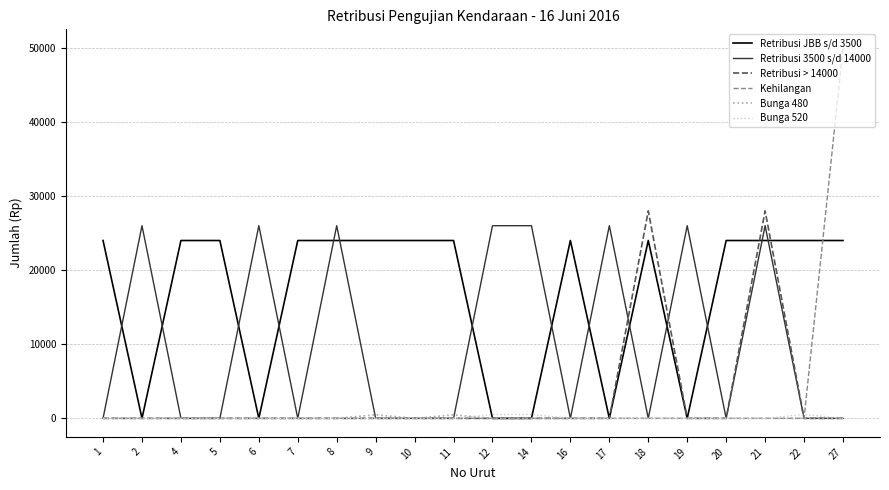

What are all the series names shown in the legend?

Retribusi JBB s/d 3500, Retribusi 3500 s/d 14000, Retribusi > 14000, Kehilangan, Bunga 480, Bunga 520